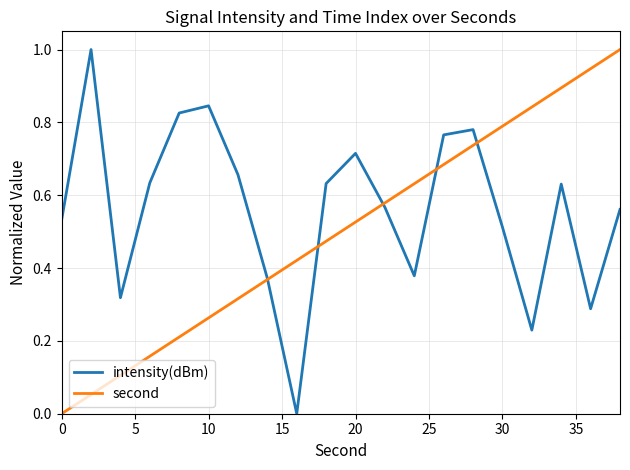

What is the maximum value for second?

1.0